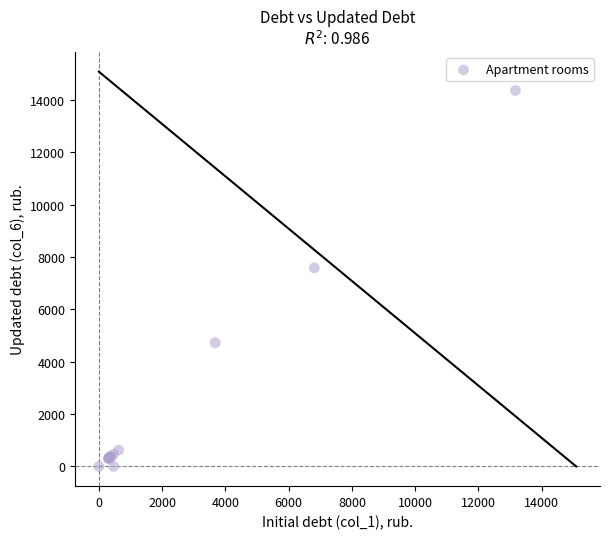

What Y value in the scatter plot is closest to 7184?

7588.5